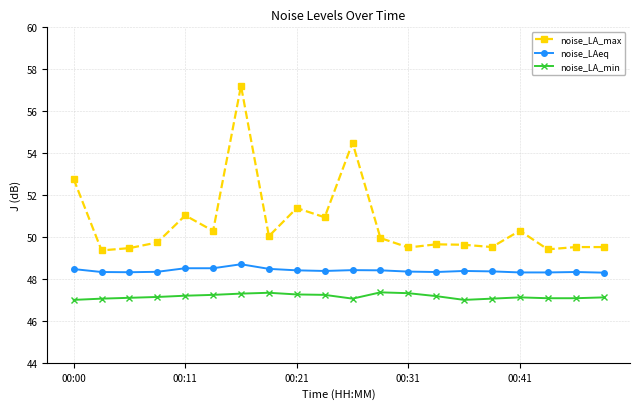

Count the noise_LAeq values in the range 48 to 49.

20